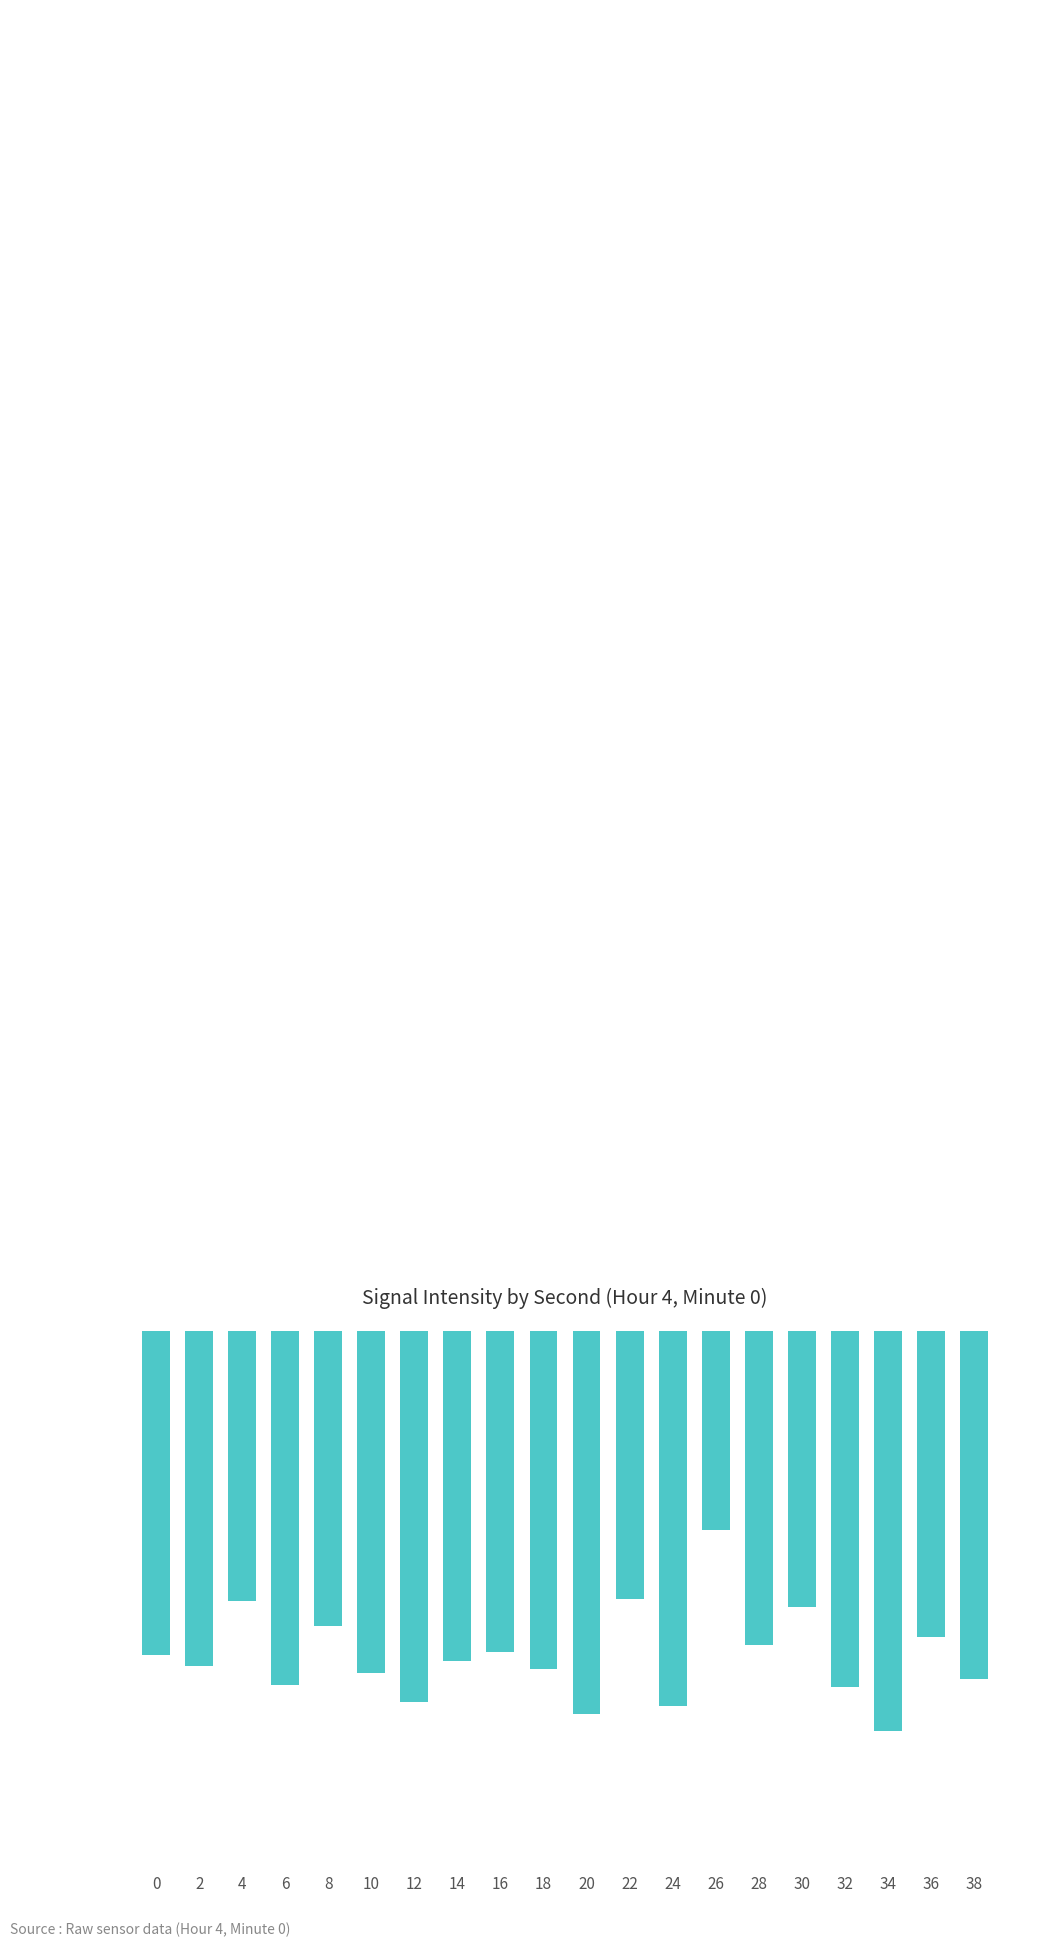

The value at 10 is -54.6. True or false?

False